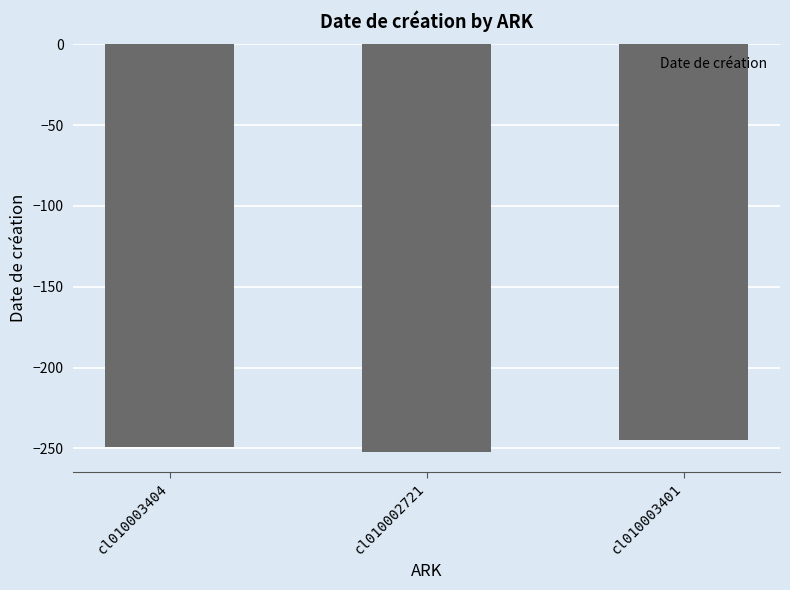

What is the difference between the values at cl010003404 and cl010003401?

4